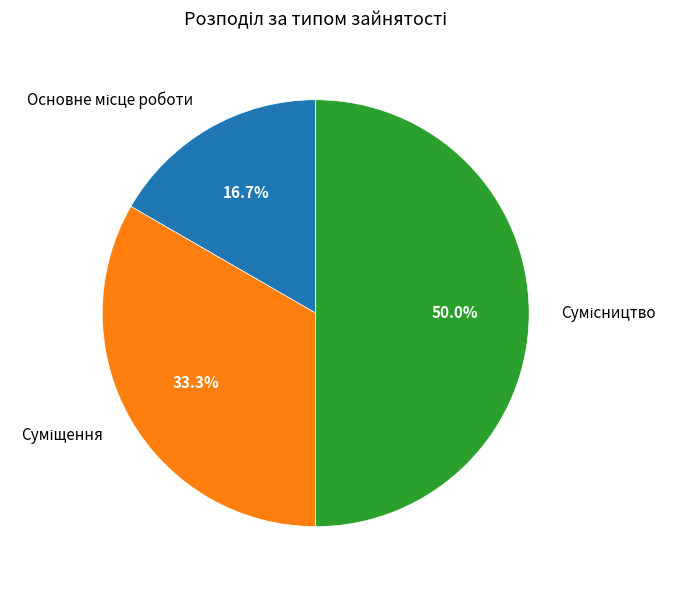

The Основне місце роботи slice represents 8% of the pie. True or false?

False